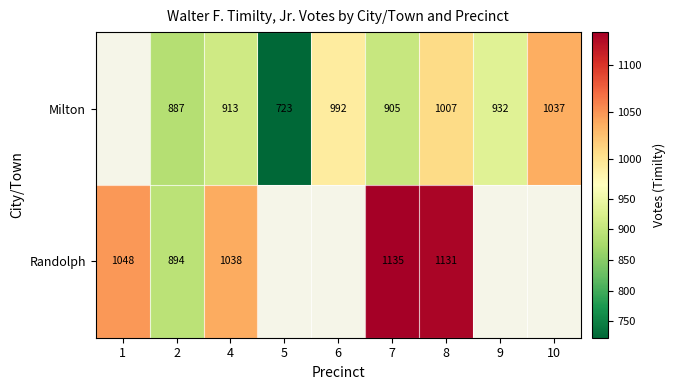

The Milton series shows 456 at 5. True or false?

False